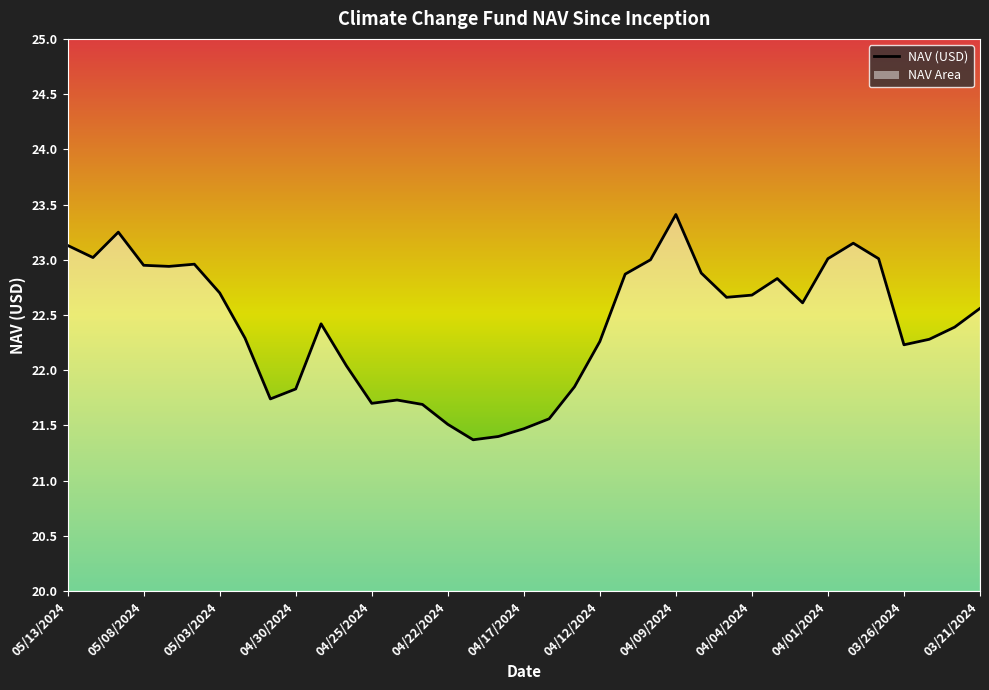

What is the ratio of the value at 04/16/2024 to the value at 04/18/2024?

1.0